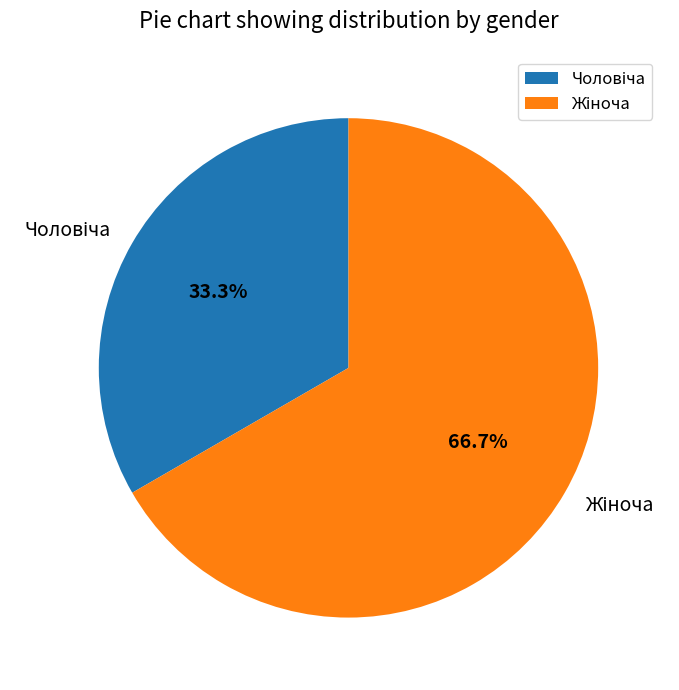

Is there any slice that represents more than half of the pie?

Yes